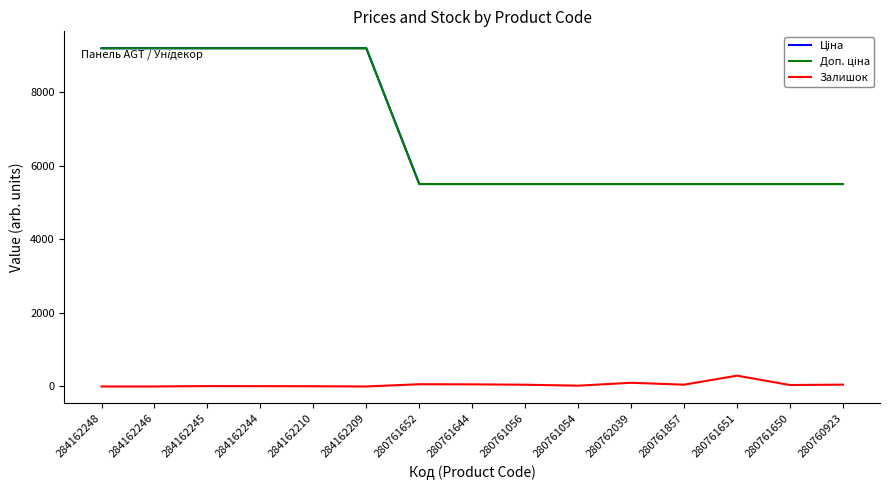

Does the chart display data point markers on the line(s)?

No